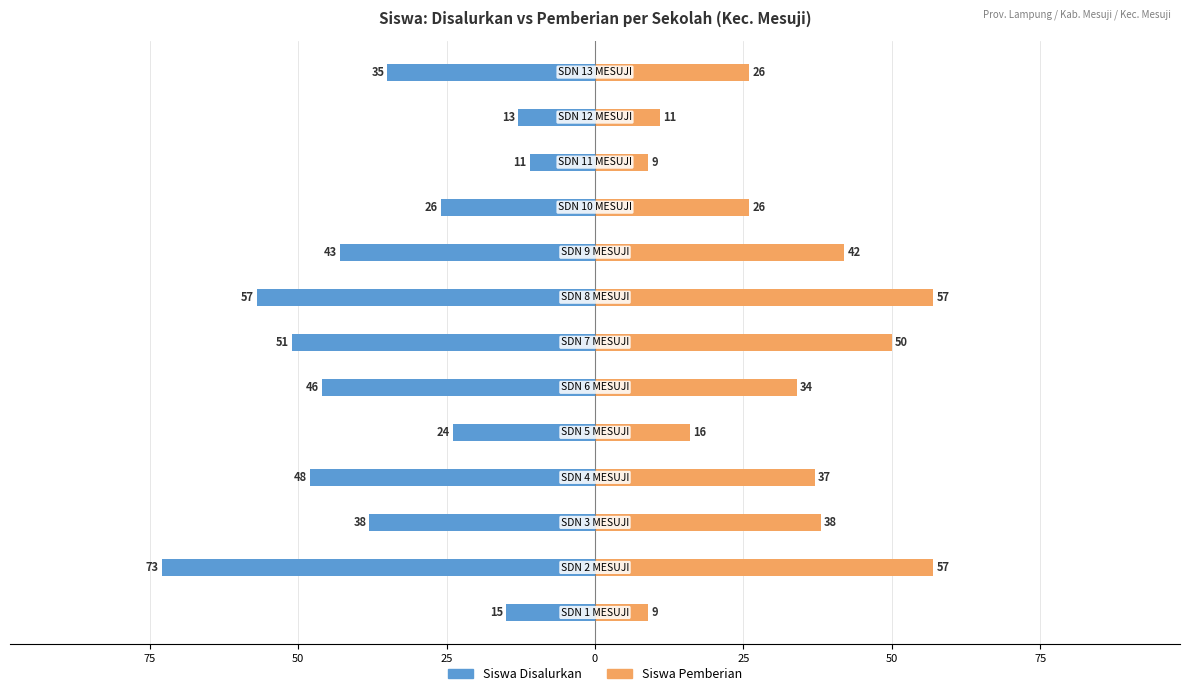

How many categories are shown in the chart?

13